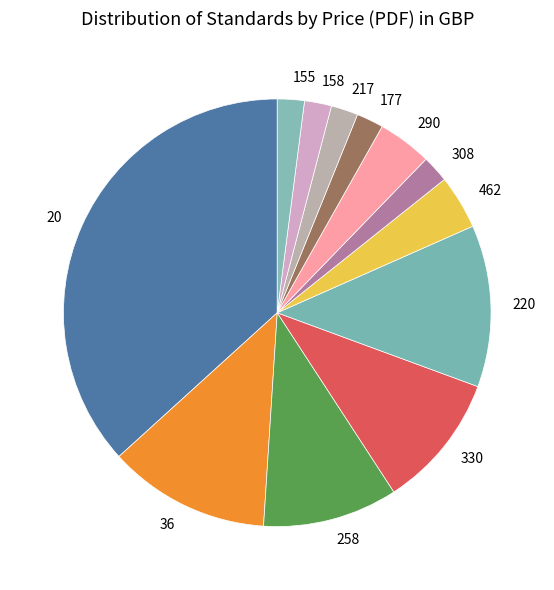

Is the sum of 258 and 290 greater than half?

No